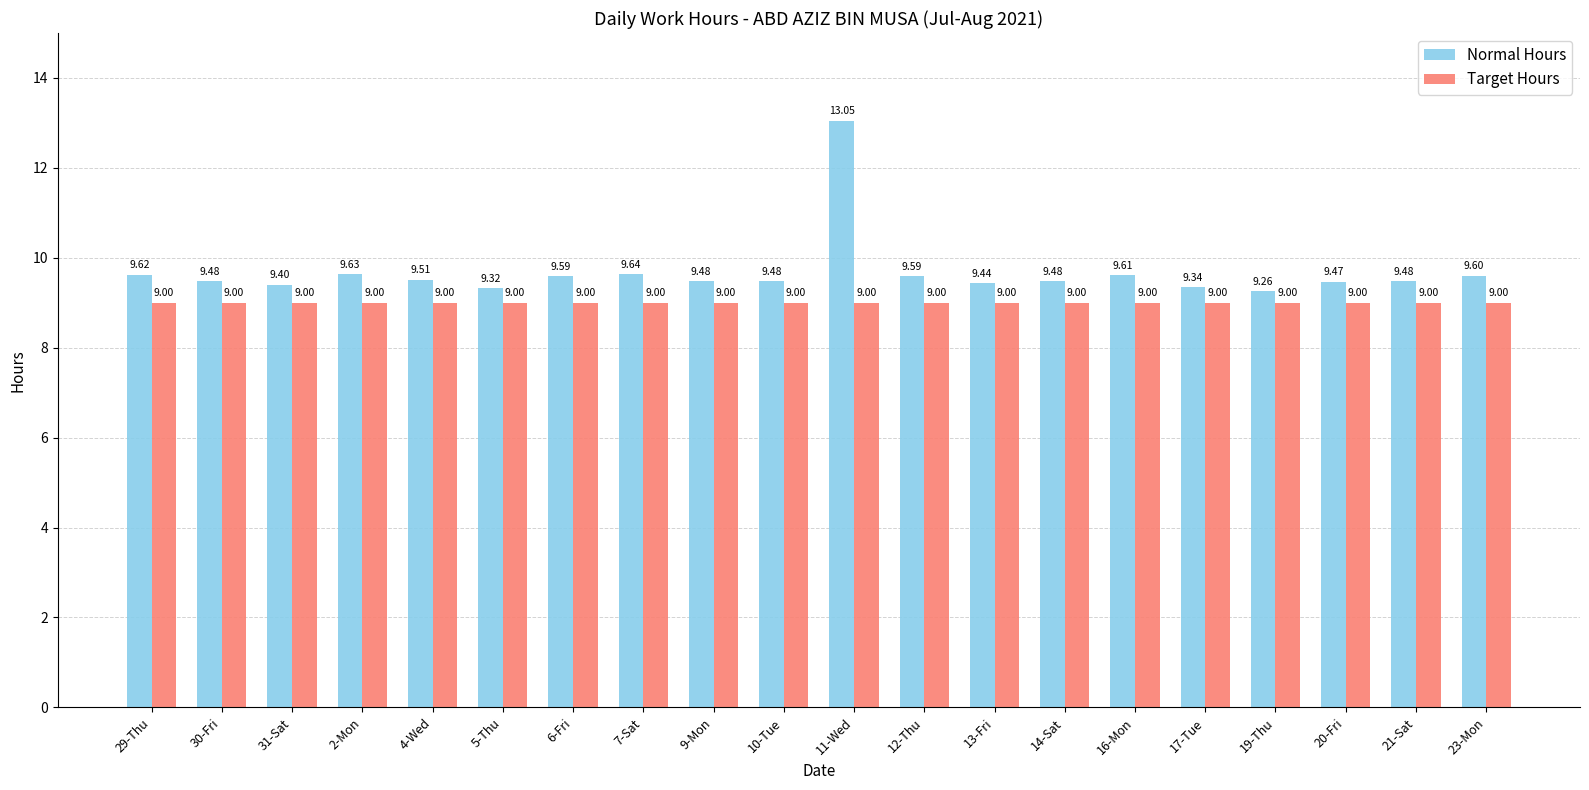

Reading right to left, list all the values displayed in this chart.

Normal Hours: 23-Mon=9.6	21-Sat=9.5	20-Fri=9.5	19-Thu=9.3	17-Tue=9.3	16-Mon=9.6	14-Sat=9.5	13-Fri=9.4	12-Thu=9.6	11-Wed=13.1	10-Tue=9.5	9-Mon=9.5	7-Sat=9.6	6-Fri=9.6	5-Thu=9.3	4-Wed=9.5	2-Mon=9.6	31-Sat=9.4	30-Fri=9.5	29-Thu=9.6
Target Hours: 23-Mon=9.0	21-Sat=9.0	20-Fri=9.0	19-Thu=9.0	17-Tue=9.0	16-Mon=9.0	14-Sat=9.0	13-Fri=9.0	12-Thu=9.0	11-Wed=9.0	10-Tue=9.0	9-Mon=9.0	7-Sat=9.0	6-Fri=9.0	5-Thu=9.0	4-Wed=9.0	2-Mon=9.0	31-Sat=9.0	30-Fri=9.0	29-Thu=9.0